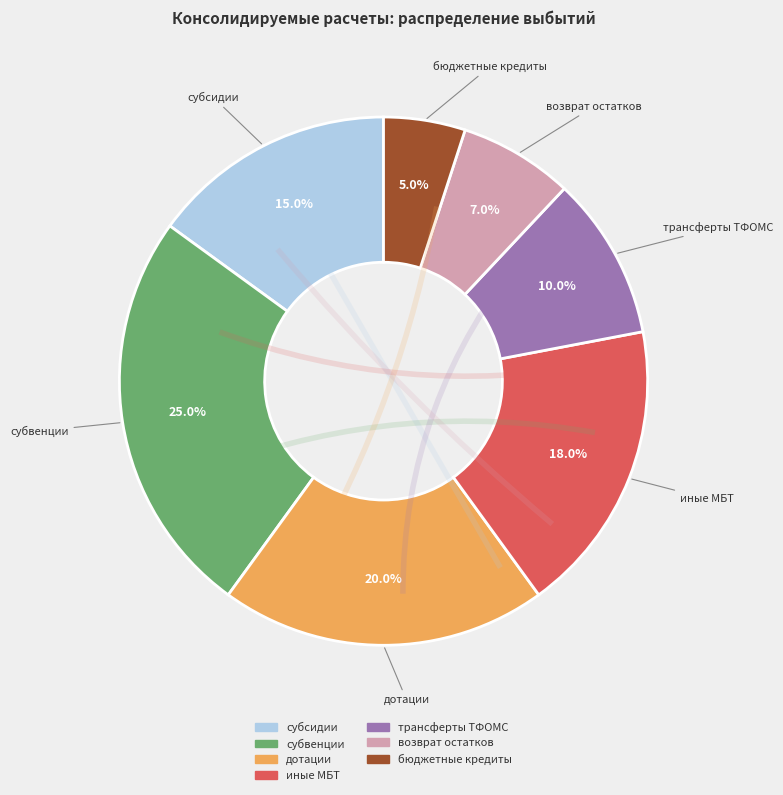

Does any single category account for the majority?

No